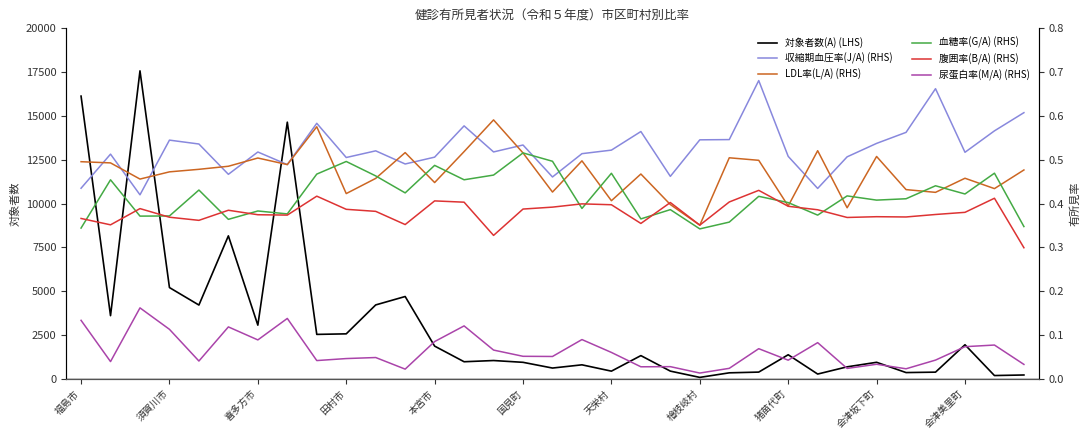

What is the maximum value for 対象者数(A) (LHS)?

17573